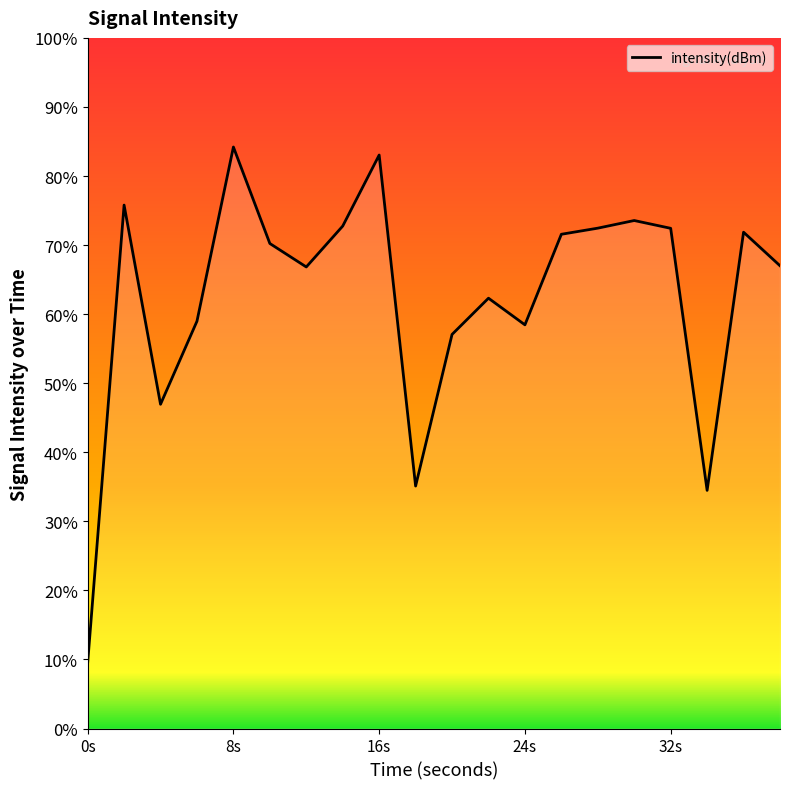

How many points are lower than both their immediate neighbors (excluding endpoints)?

5